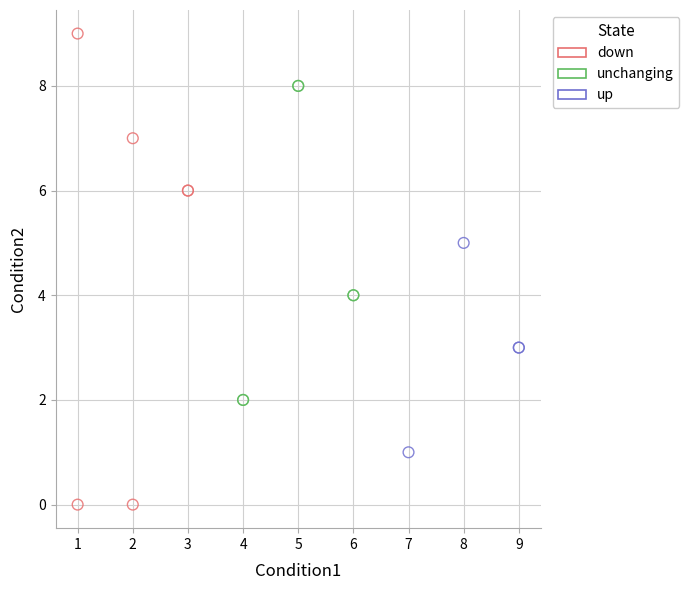

Which series has the widest spread of Y values?

down